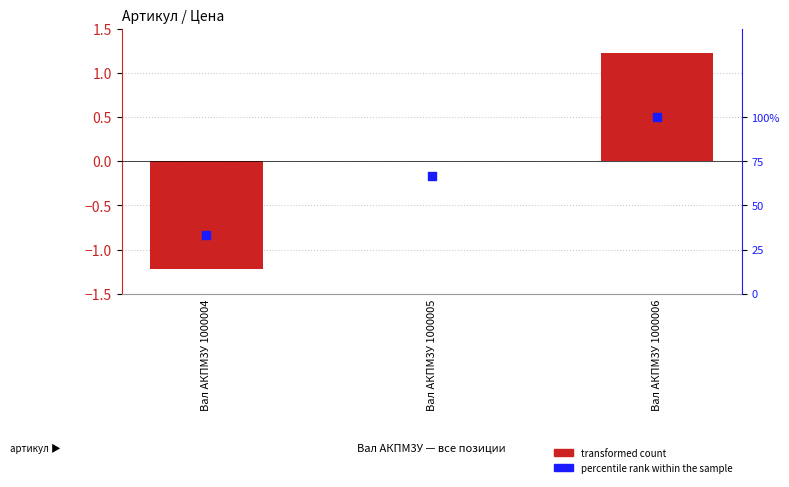

Is the value of transformed count at Вал АКПМ3У 1000005 greater than the value of percentile rank within the sample at Вал АКПМ3У 1000004?

No